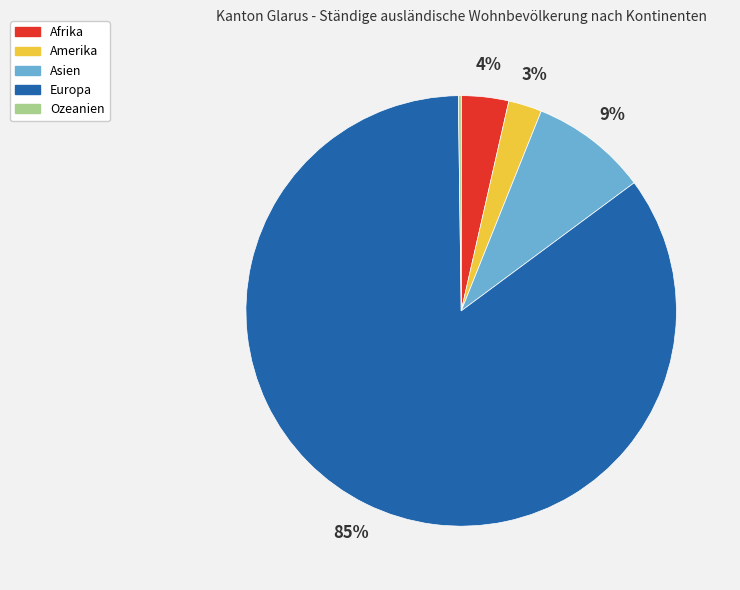

Between Europa and Asien, which is larger?

Europa